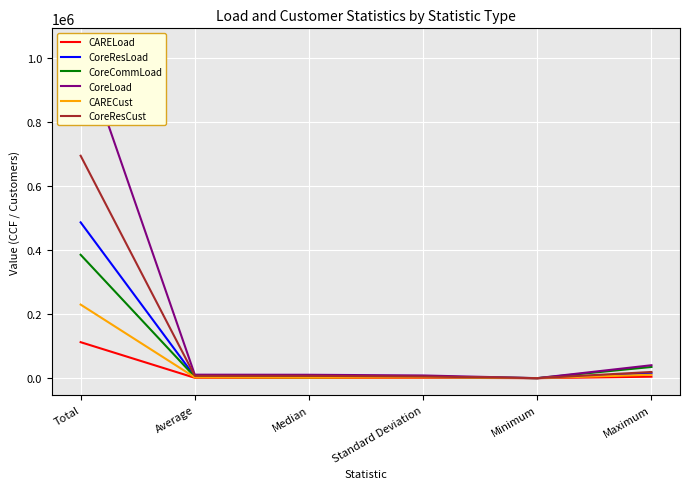

Reading left to right, extract all data points from this chart.

CARELoad: 112213.5	1168.9	738.3	1198.6	0.0	4557.8
CoreResLoad: 485926.0	5061.7	5085.5	3601.9	0.0	15151.0
CoreCommLoad: 384822.7	4008.6	2599.8	5165.7	0.0	34940.0
CoreLoad: 1039081.4	10823.8	10551.9	8382.0	0.3	40306.1
CARECust: 229473.0	2390.3	1617.0	2473.5	0.0	10693.0
CoreResCust: 693691.0	7225.9	7227.0	5169.1	0.0	19285.0